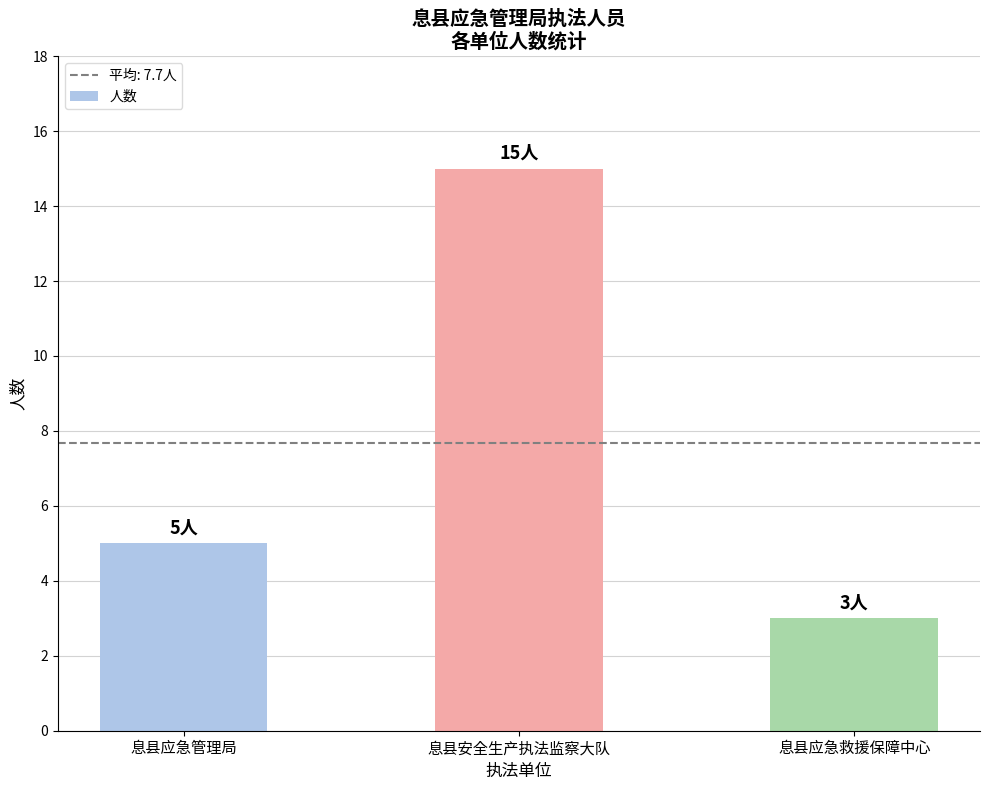

Which has a higher value, 息县应急管理局 or 息县应急救援保障中心?

息县应急管理局